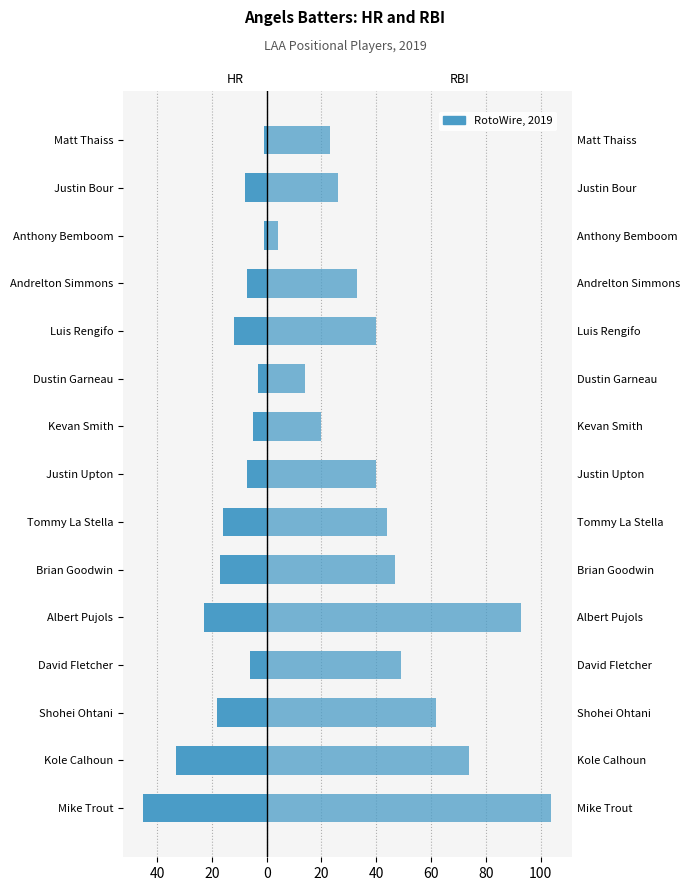

What value does the HR series have at Brian Goodwin, to the nearest 5?

-15